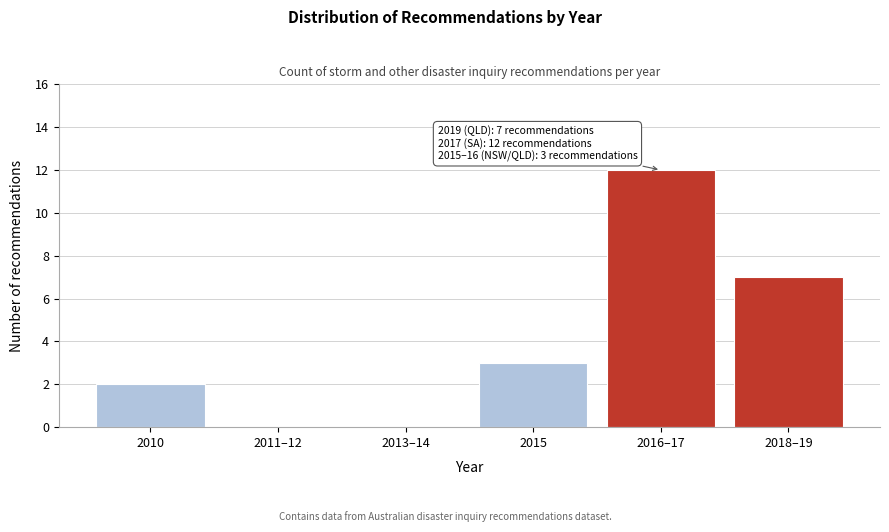

Reading left to right, transcribe all the data shown in this chart.

2010=2	2011–12=0	2013–14=0	2015=3	2016–17=12	2018–19=7